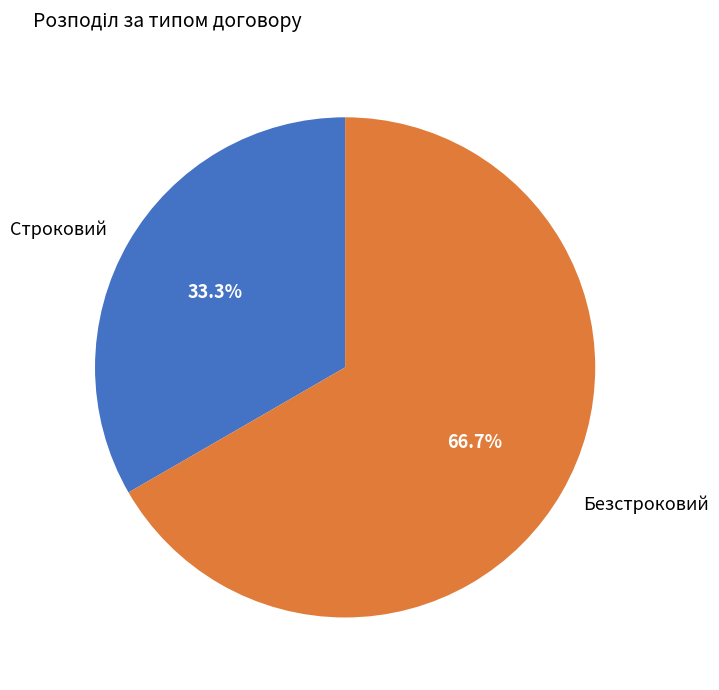

Is it true that Безстроковий is 67% of the pie?

True